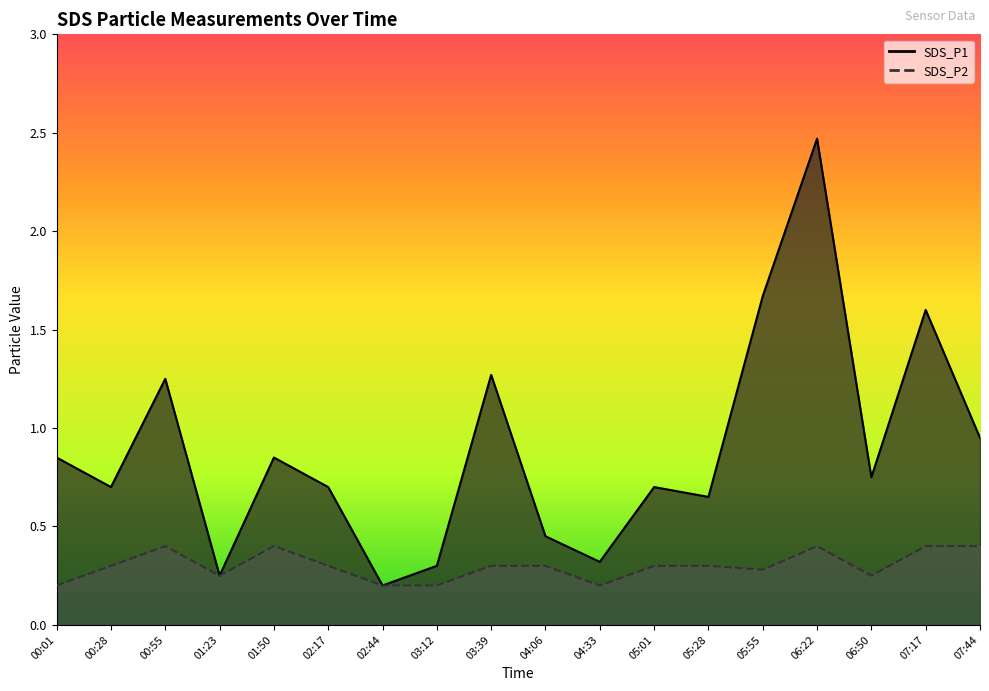

What is the label of the 11th point from the right?

03:12